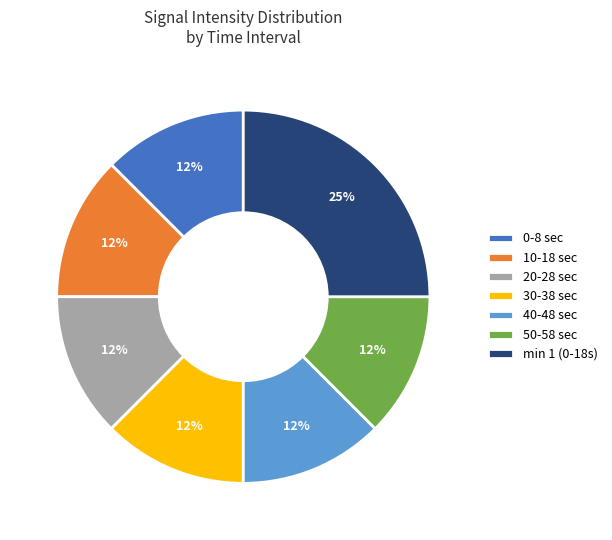

The 40-48 sec slice represents 21% of the pie. True or false?

False